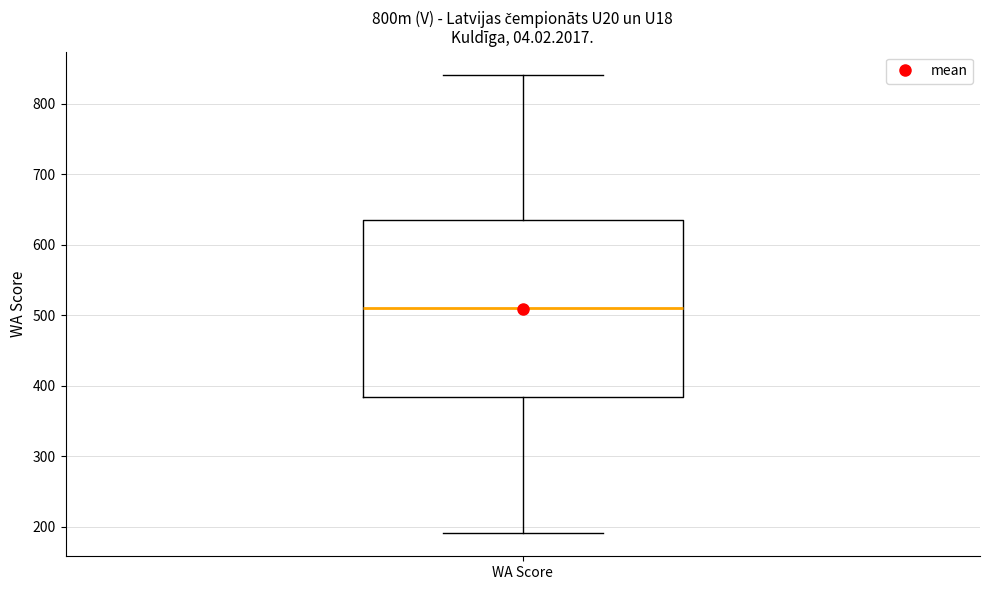

Read this box plot against the y-axis: the position of the median line, the range covered by the box, and the ends of both whiskers. The values are not printed on the chart, so give them approximately, as read against the axis.

median 510, box 380 to 640, whiskers 190 to 840